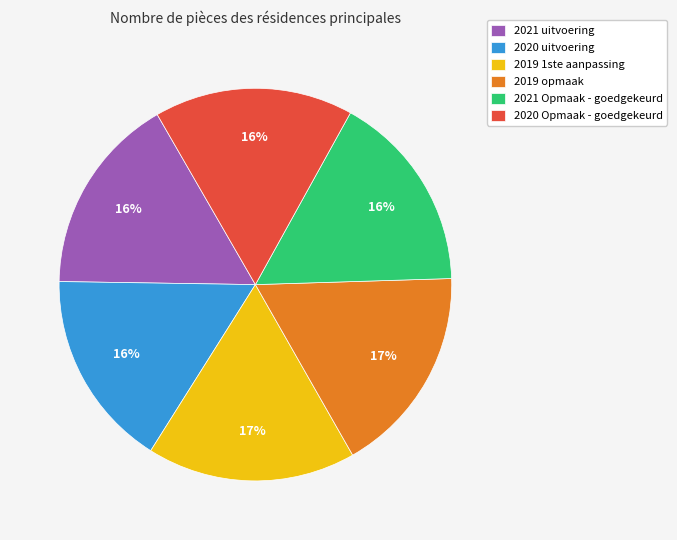

Is the sum of 2020 Opmaak - goedgekeurd and 2019 opmaak greater than half?

No